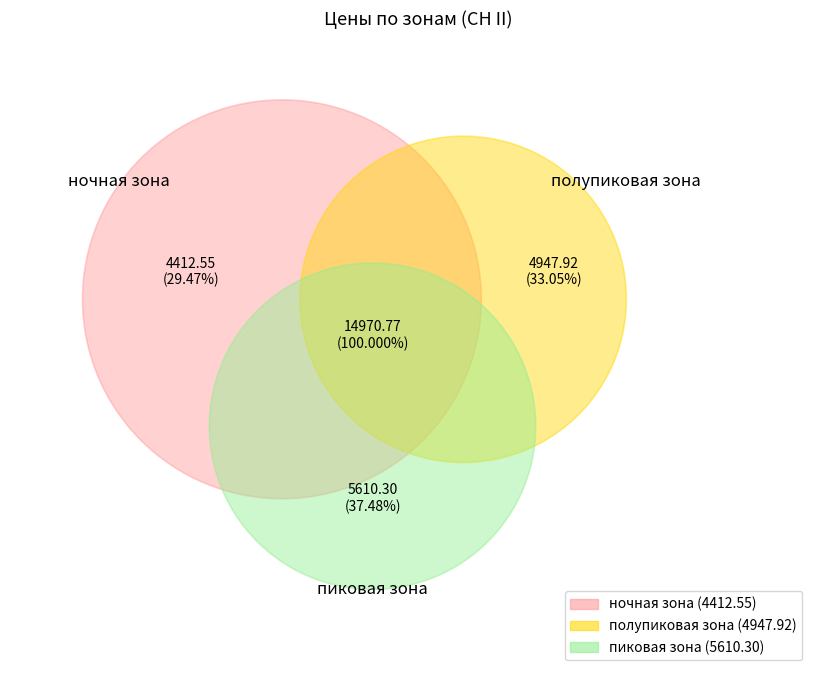

What percentage is NOT represented by ночная зона?

70.5%